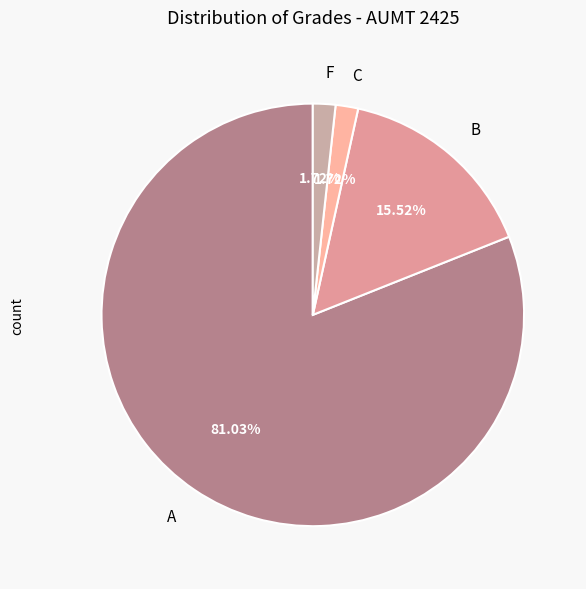

Count the number of slices in the pie.

4